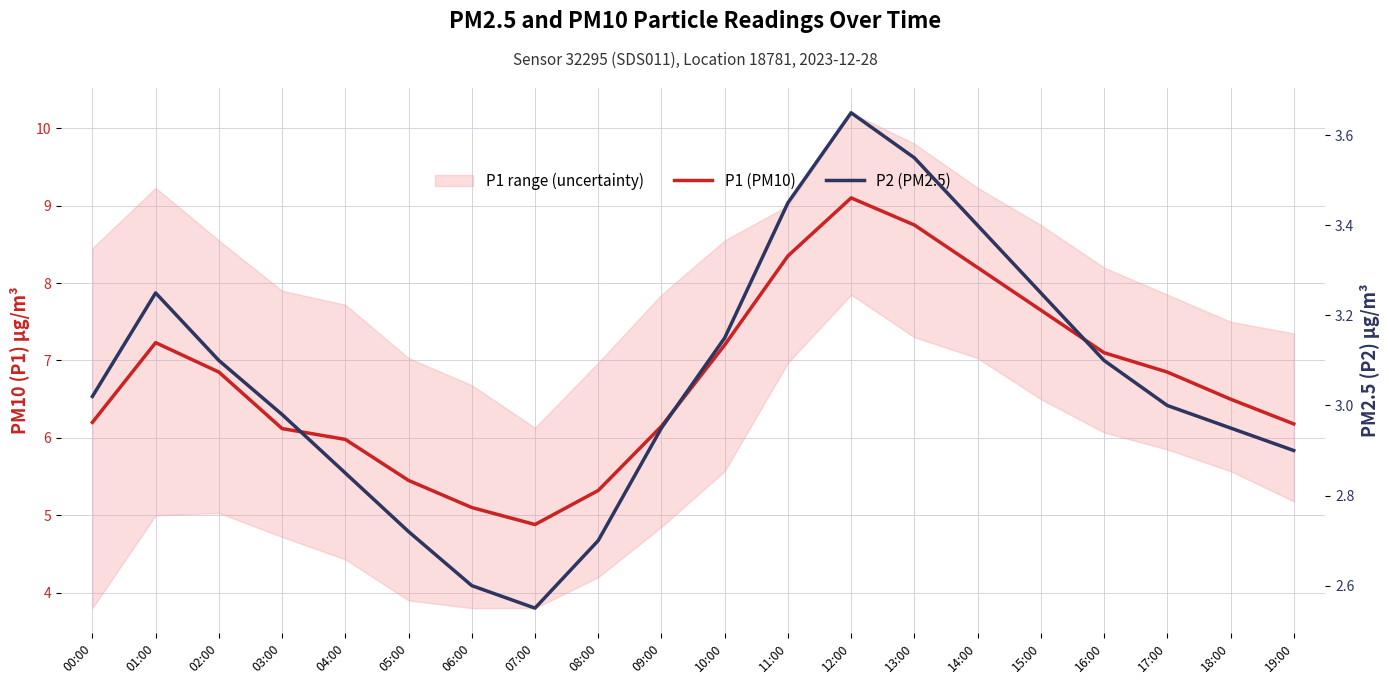

True or false: P2 (PM2.5) and P1 (PM10) cross at least once.

False